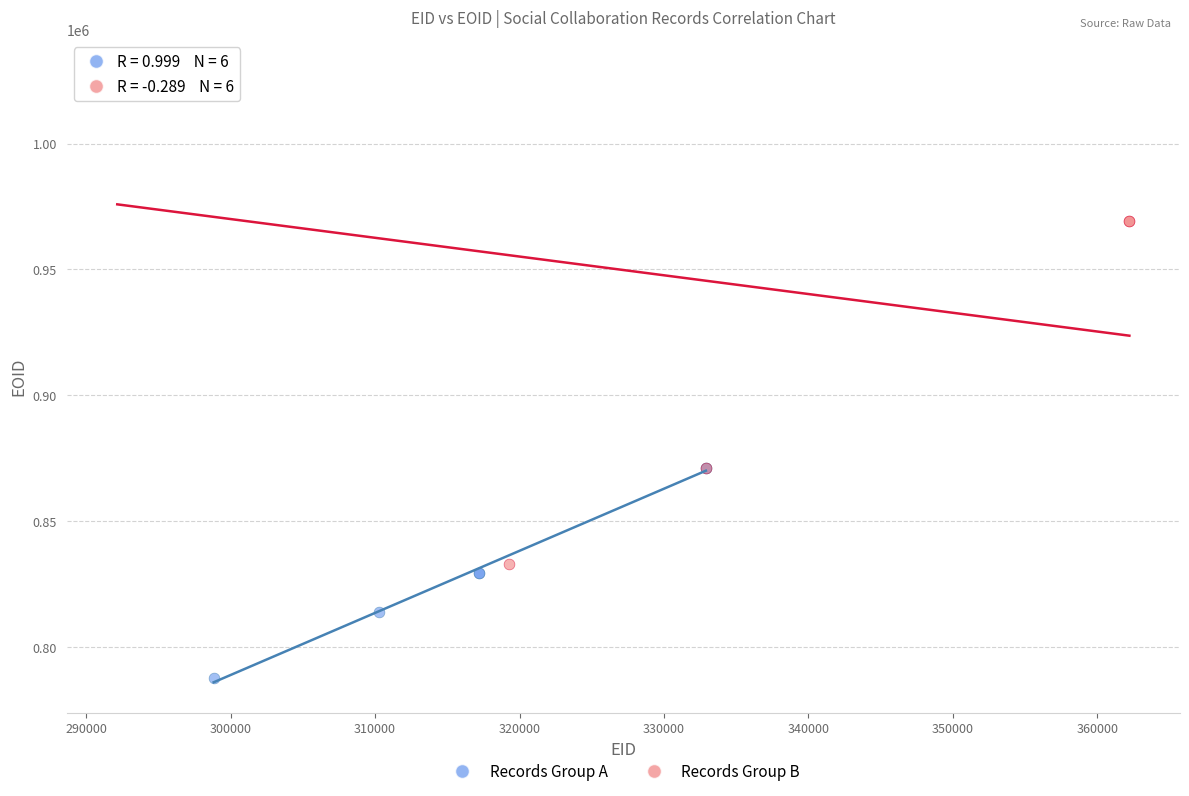

Which series reaches the maximum Y coordinate?

Records Group B